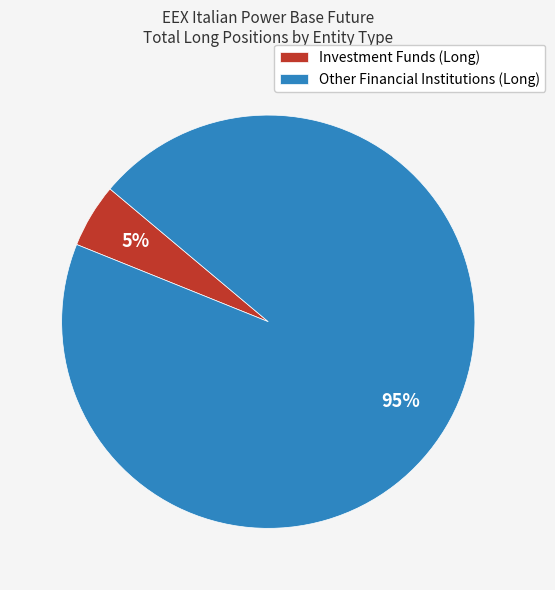

Which category accounts for the majority?

Other Financial Institutions